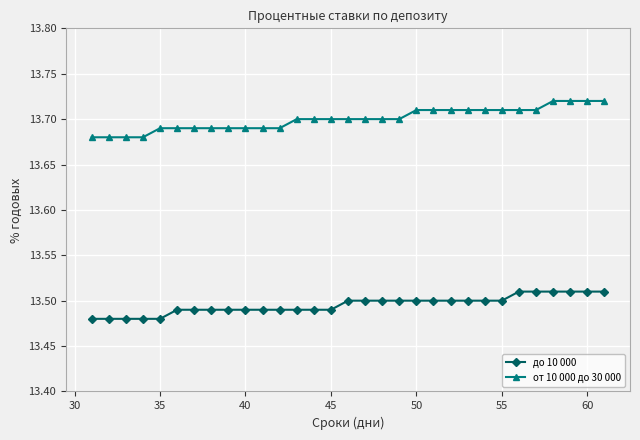

True or false: до 10 000 and от 10 000 до 30 000 intersect in this chart.

False